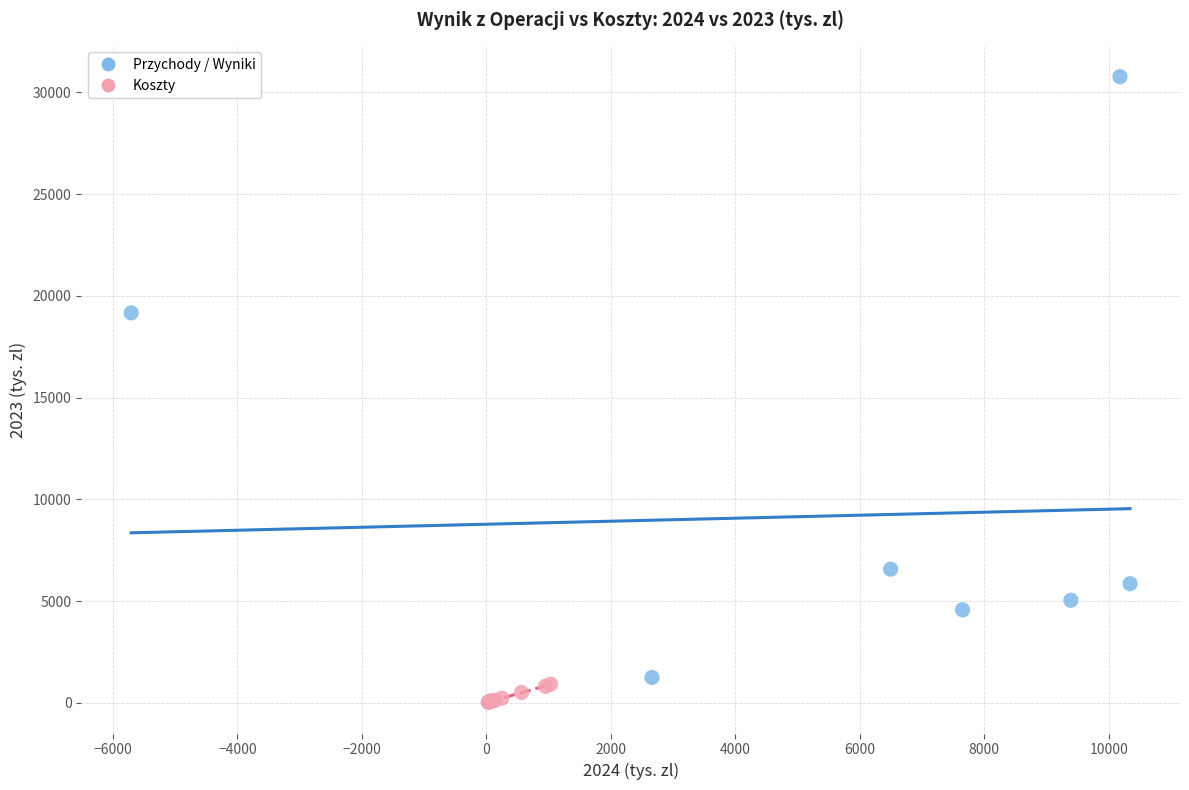

Which series has the widest spread of Y values?

Przychody / Wyniki